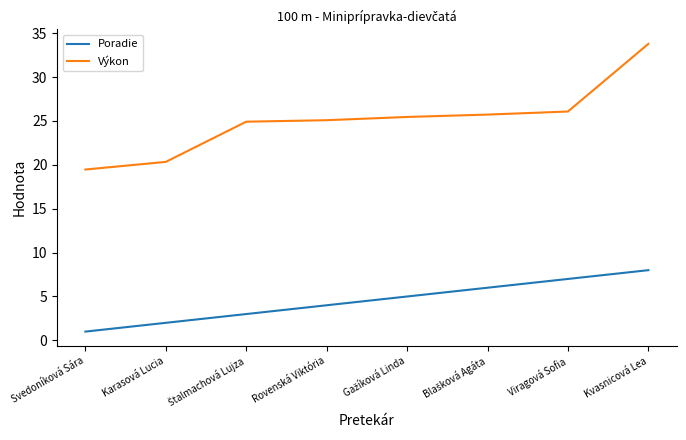

What is the minimum value shown in the chart?

1.0